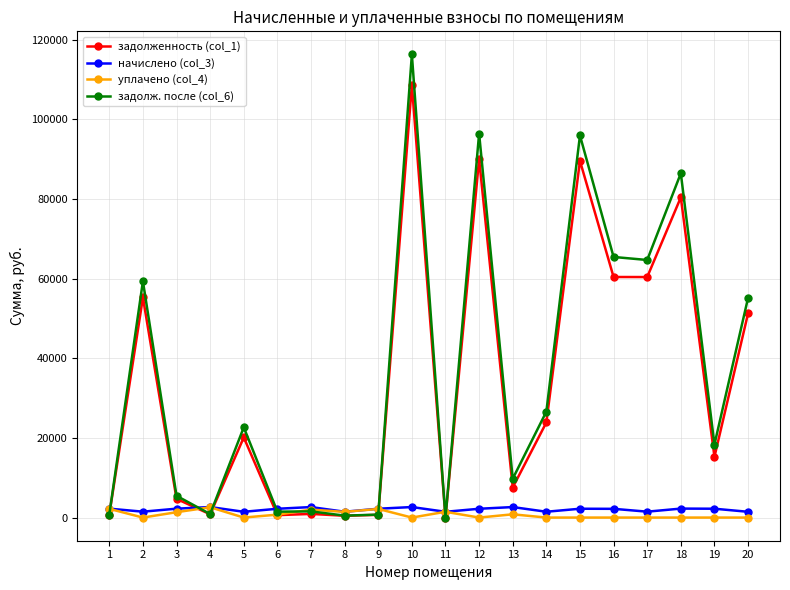

The value of задолженность (col_1) at 14 is 6169.8. True or false?

False